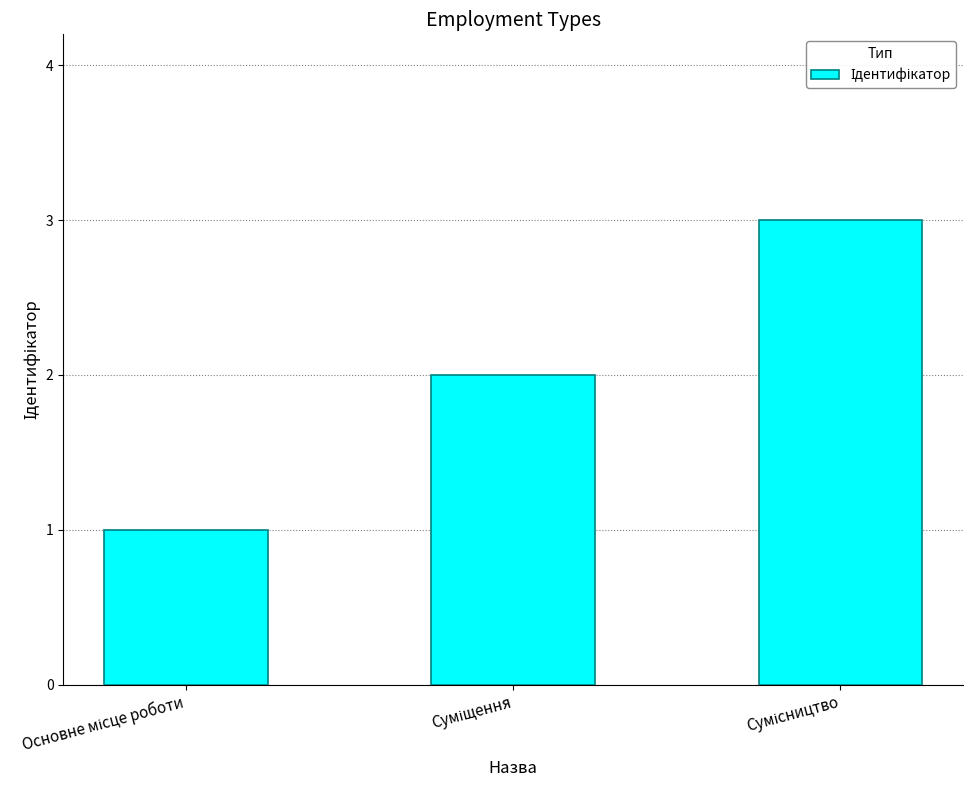

How many bars are there in total?

3